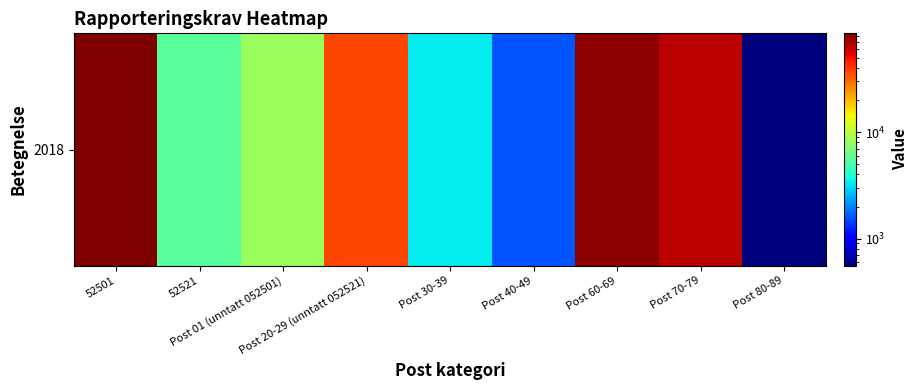

Is it true that the value at Post 70-79 is 86724?

False